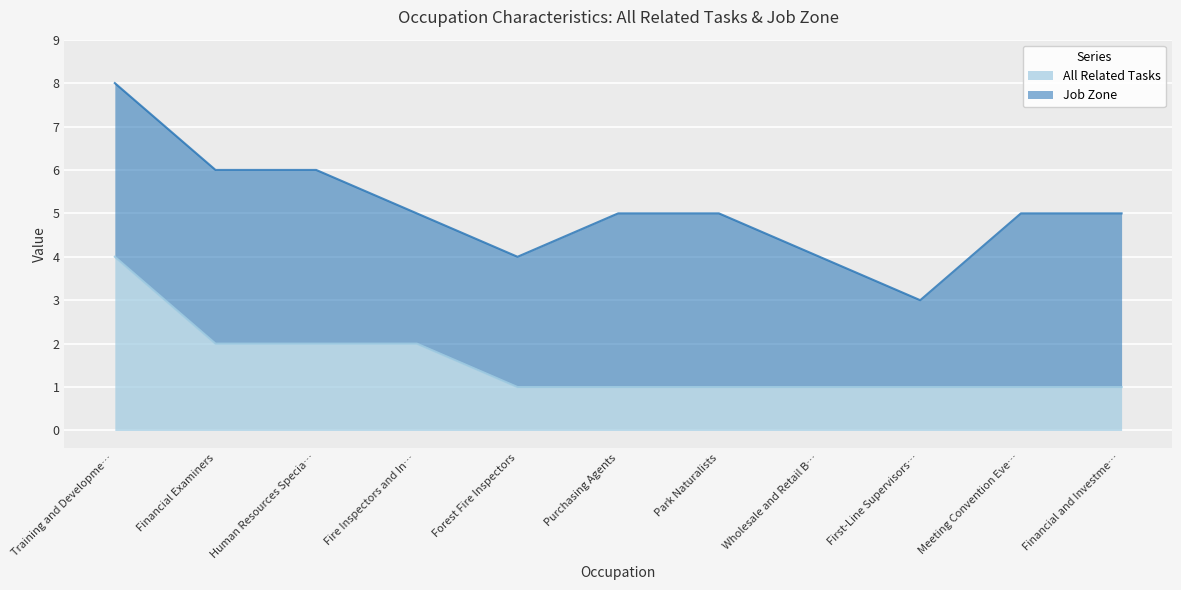

How many lines are shown in the chart?

2